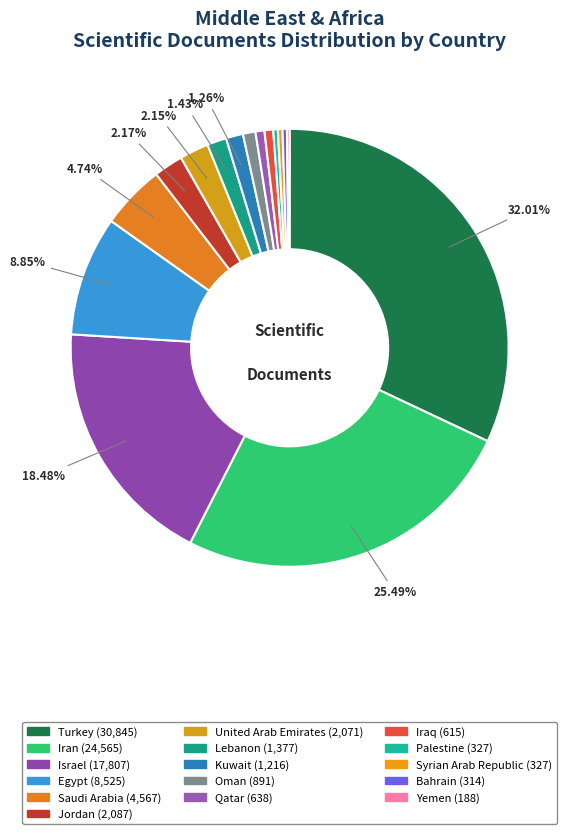

Is it true that Jordan is 1% of the pie?

False